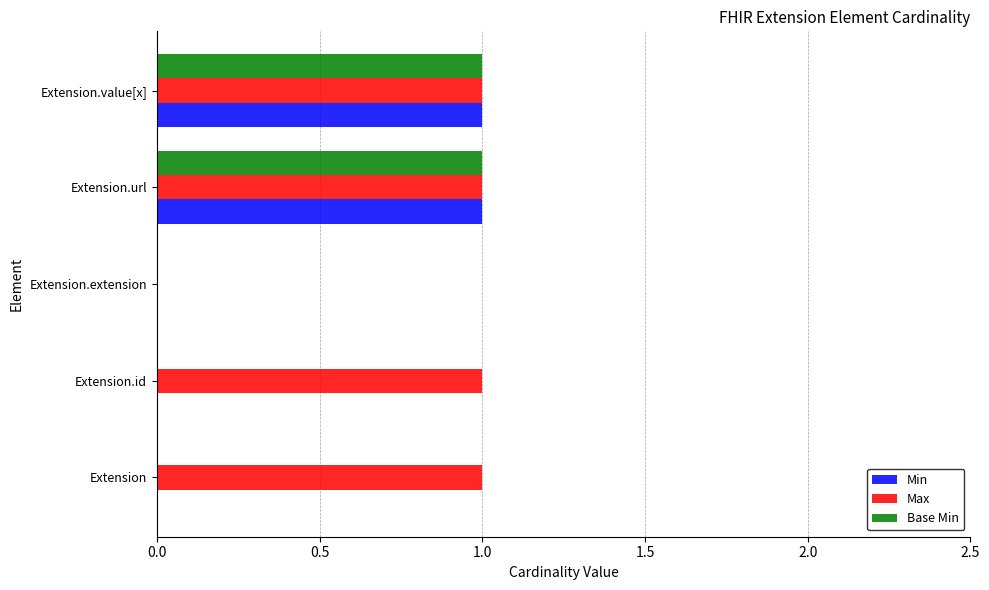

How many categories are shown in the chart?

5